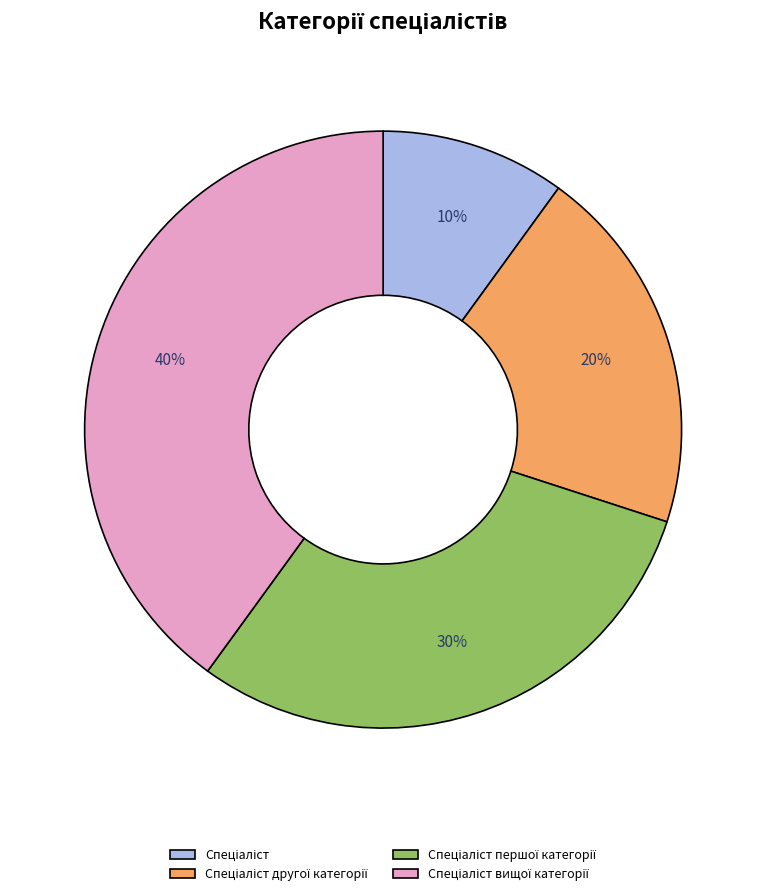

Is there a majority slice in this chart?

No